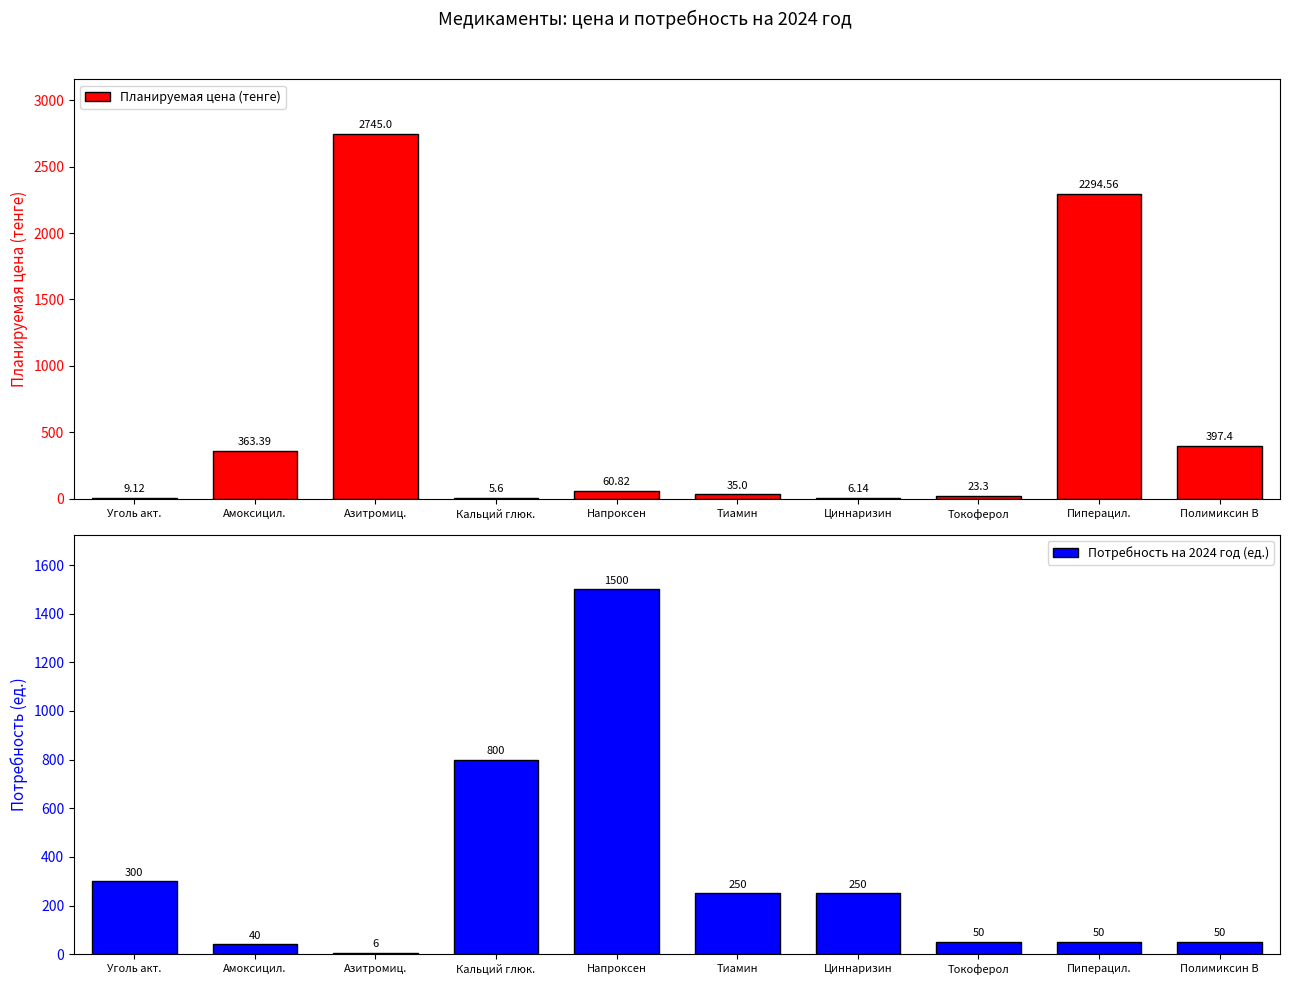

True or false: Планируемая цена (тенге) has a value of 10.7 at Циннаризин.

False